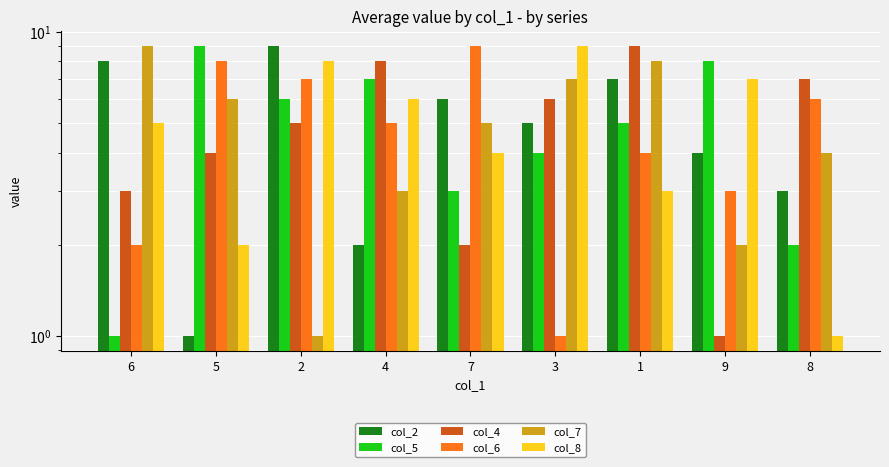

Rank the categories by col_8 value from highest to lowest.

3, 2, 9, 4, 6, 7, 1, 5, 8